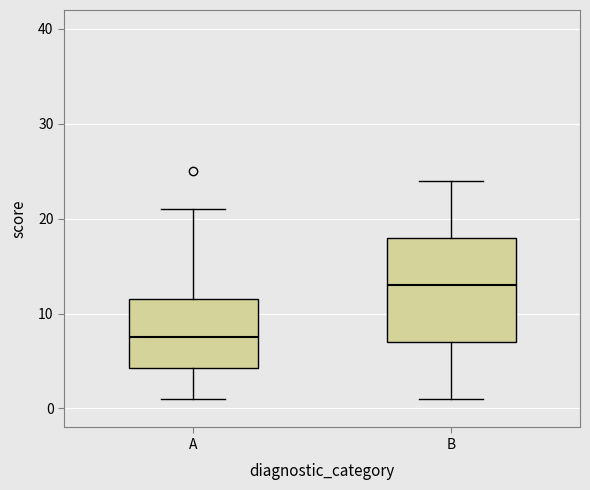

Where does the upper whisker of the box for B end on the y-axis? The values are not printed on the chart, so give them approximately, as read against the axis.

24